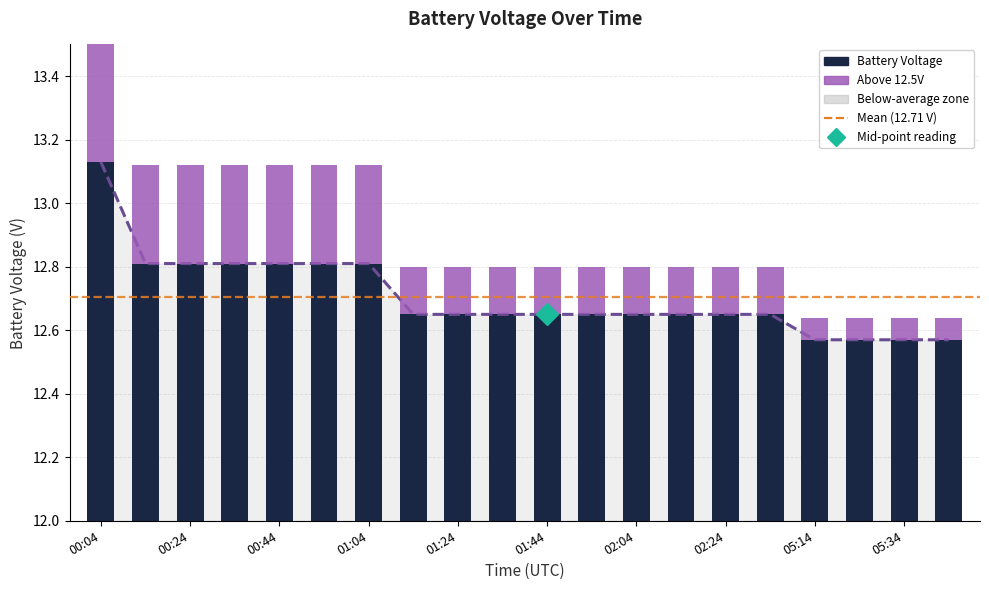

Rank the categories by value from highest to lowest.

00:04, 00:14, 00:24, 00:34, 00:44, 00:54, 01:04, 01:14, 01:24, 01:34, 01:44, 01:54, 02:04, 02:14, 02:24, 02:34, 05:14, 05:24, 05:34, 05:44